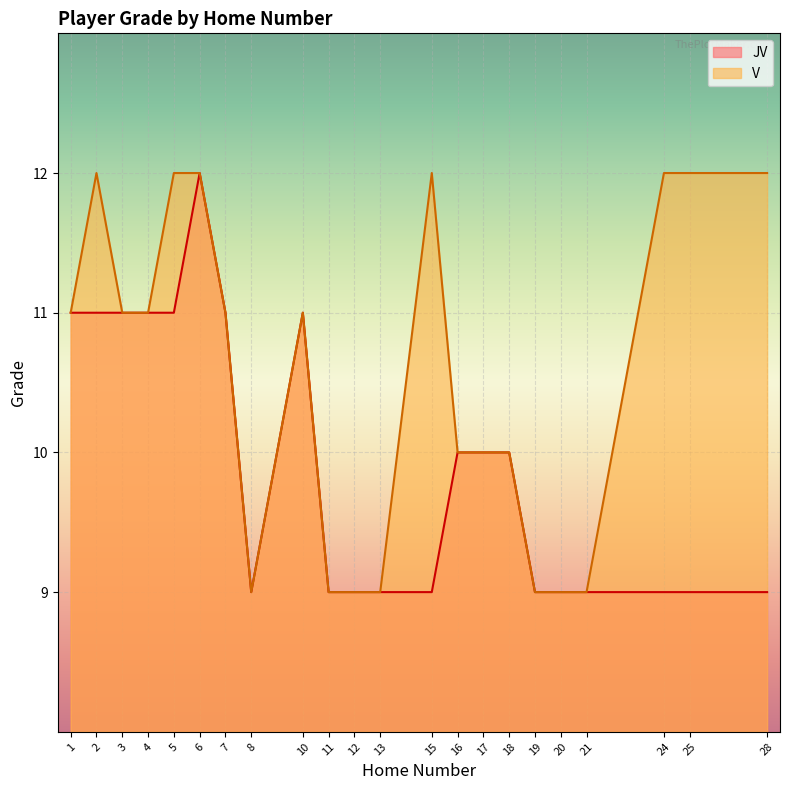

Is it true that the value at 28 is 6?

False